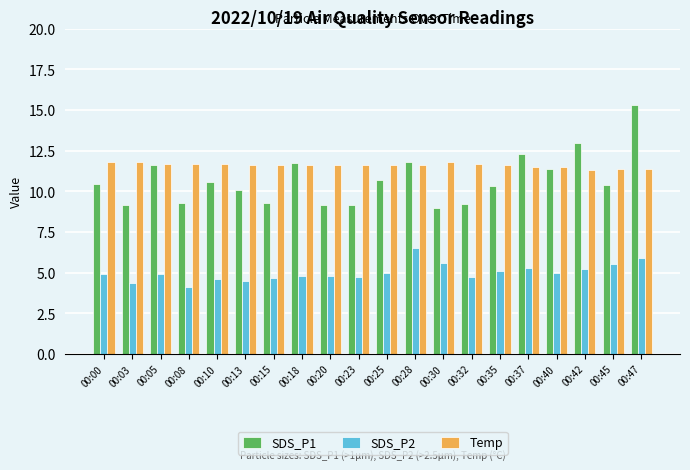

How many bars are there in each group?

3